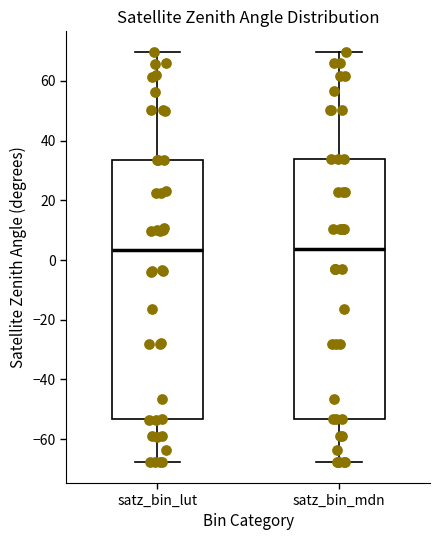

Reading left to right, transcribe this box plot: for each box, give where its median line is, the range the box spans, and where its two whiskers end, as read against the y-axis. The values are not printed on the chart, so give them approximately, as read against the axis.

satz_bin_lut: median 4, box -54 to 34, whiskers -68 to 70
satz_bin_mdn: median 4, box -54 to 34, whiskers -68 to 70